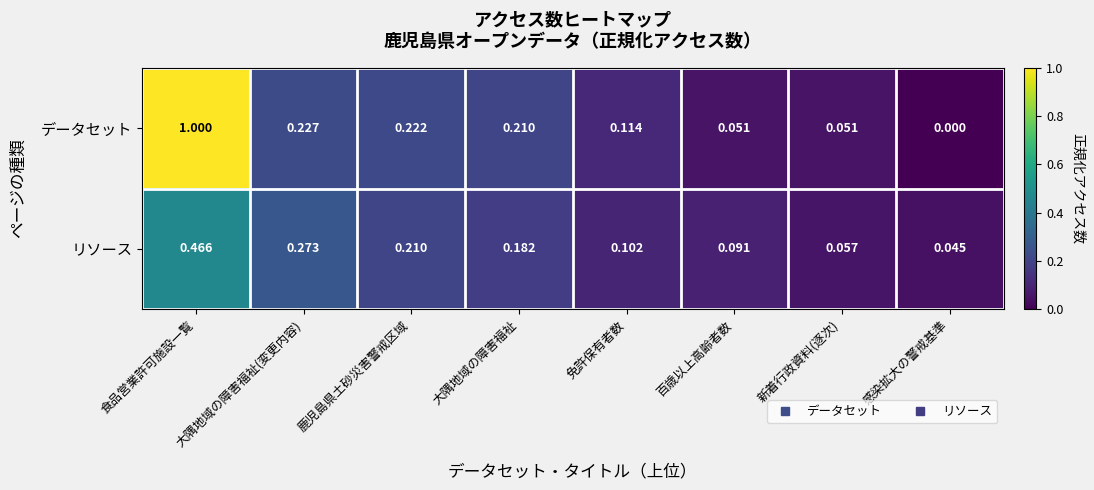

At 食品営業許可施設一覧, list the series in order from largest to smallest.

データセット, リソース